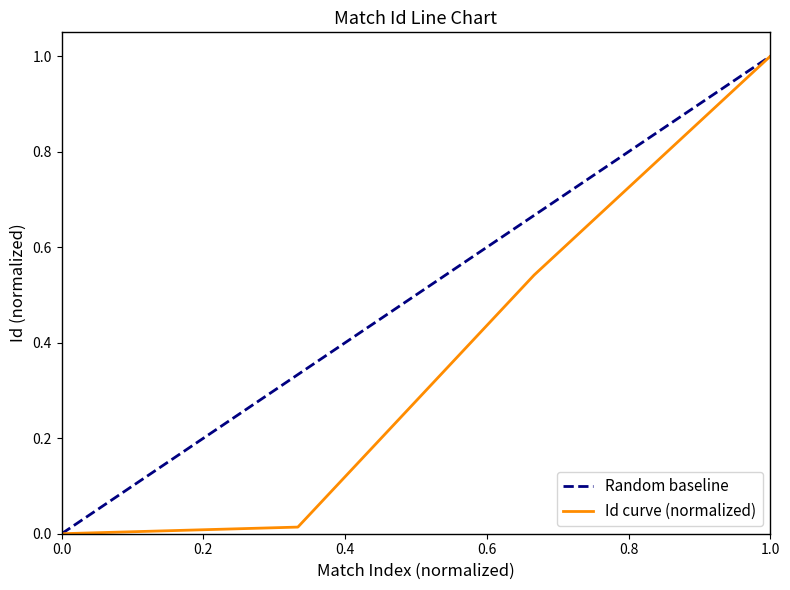

True or false: Id curve (normalized) has more than 2 points higher than both neighbors.

False